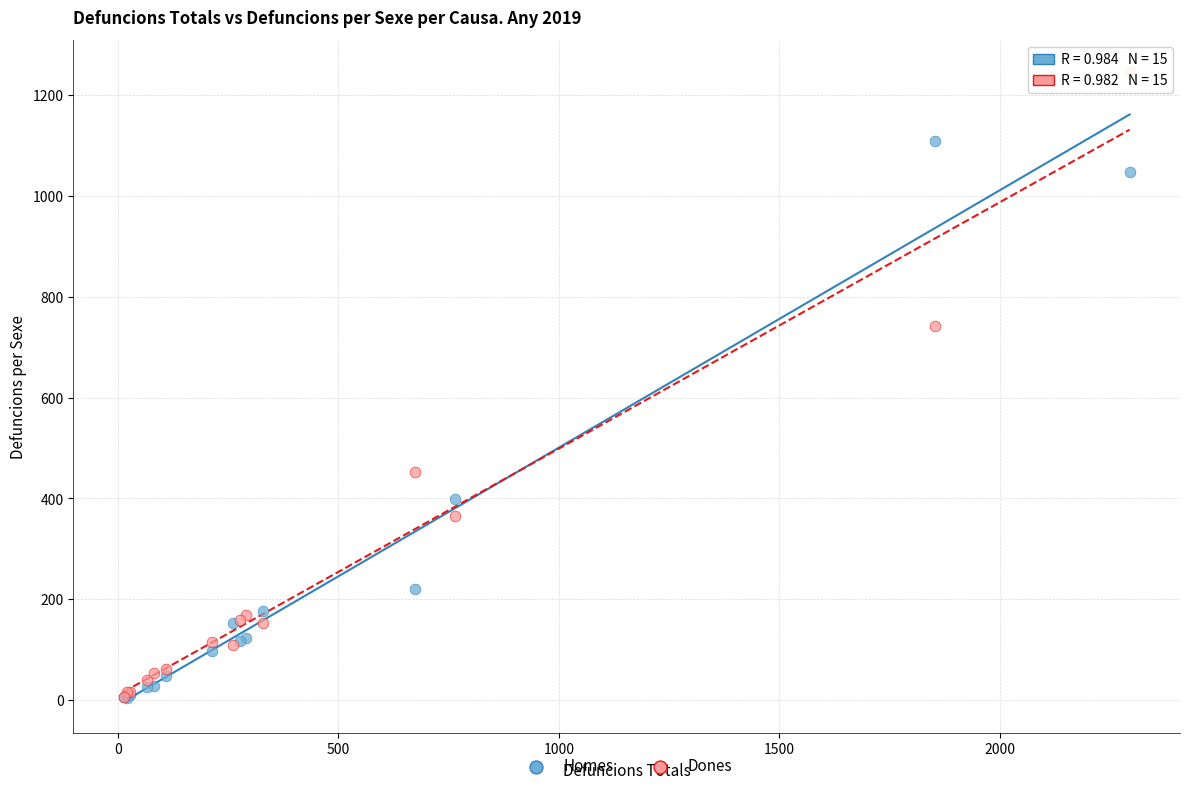

What are all the series names shown in the legend?

Homes, Dones